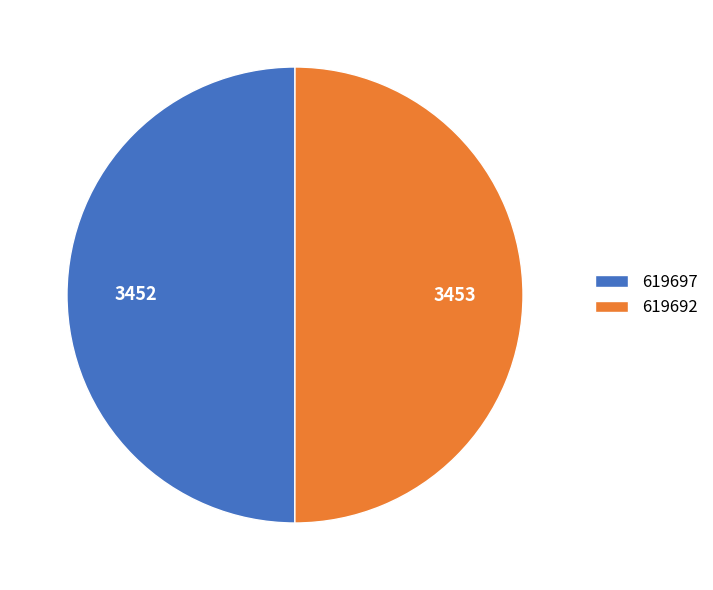

Is the sum of 619692 and 619697 greater than half?

Yes